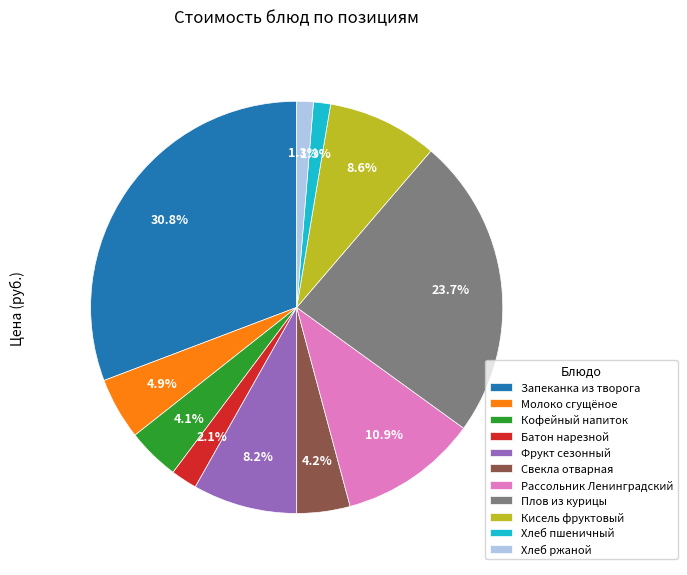

True or false: Запеканка из творога accounts for 31% of the total.

True